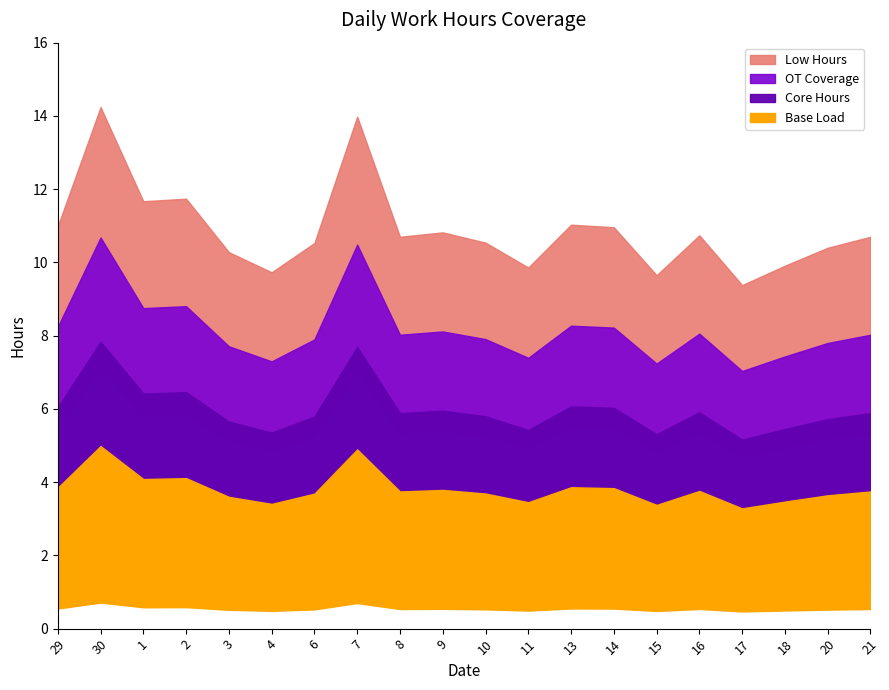

True or false: the data shows 14.0 at 7.

True